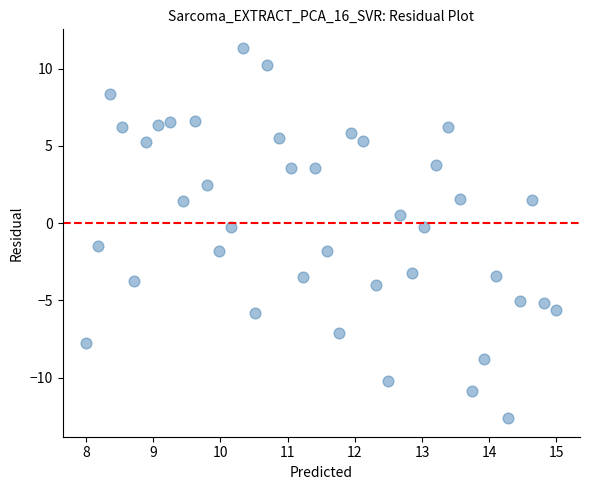

What is the range of Y values (max minus min)?

24.0